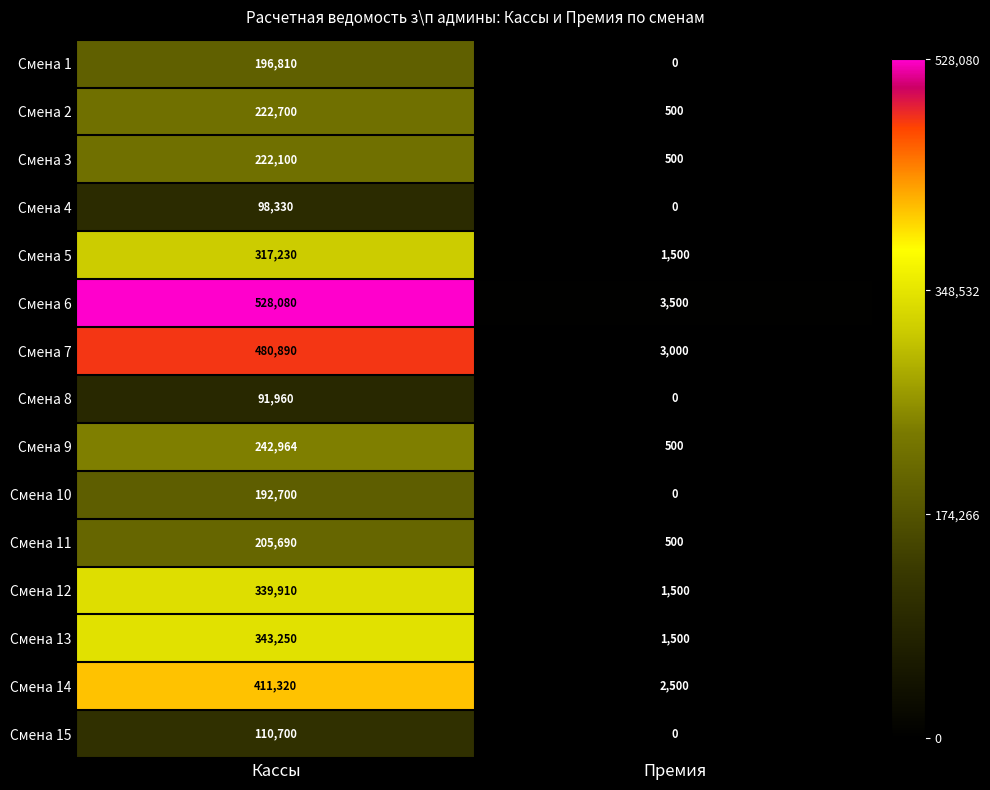

The value of Смена 9 at Премия is 709. True or false?

False